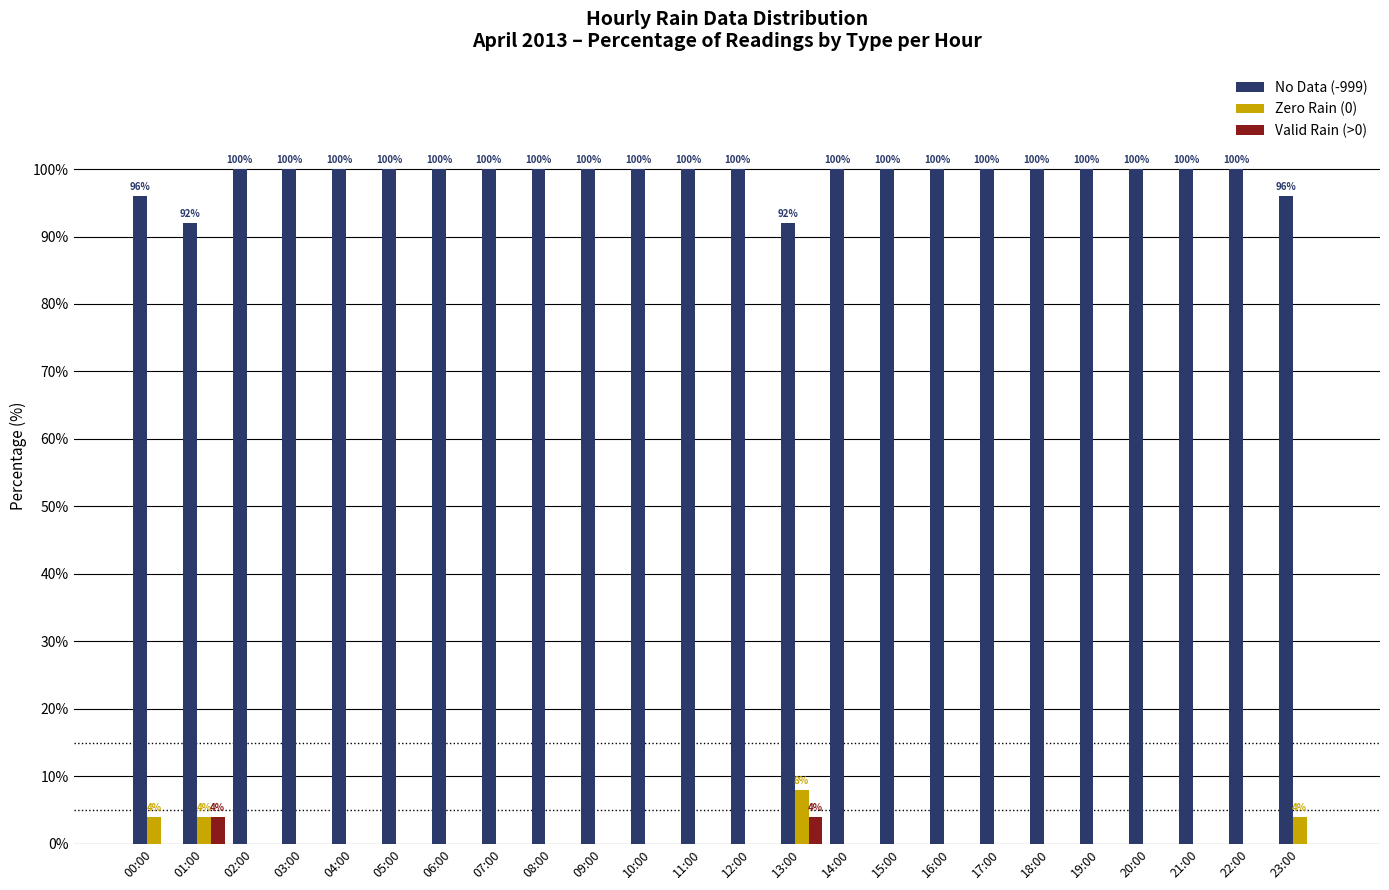

The No Data (-999) series shows 100 at 20:00. True or false?

True